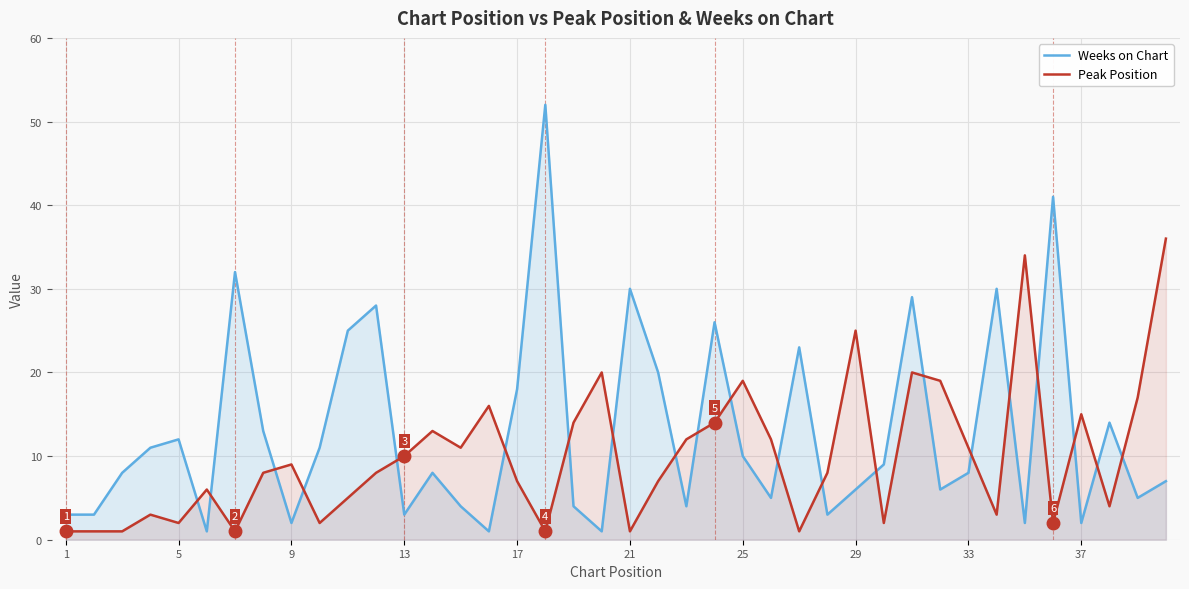

After their last crossing, which series has the higher values: Peak Position or Weeks on Chart?

Peak Position